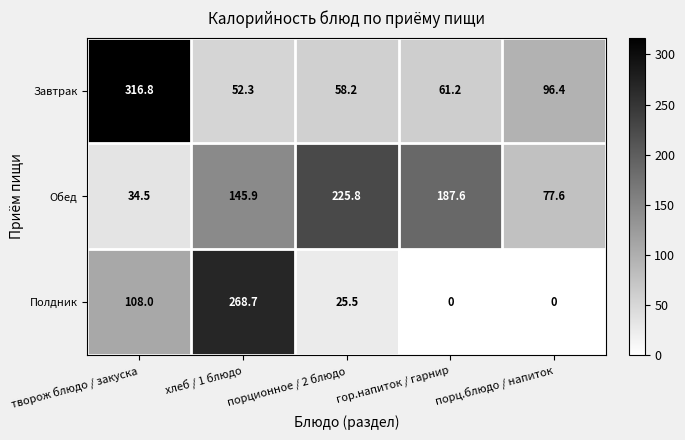

Rank the series by their maximum value, from lowest to highest.

Обед, Полдник, Завтрак